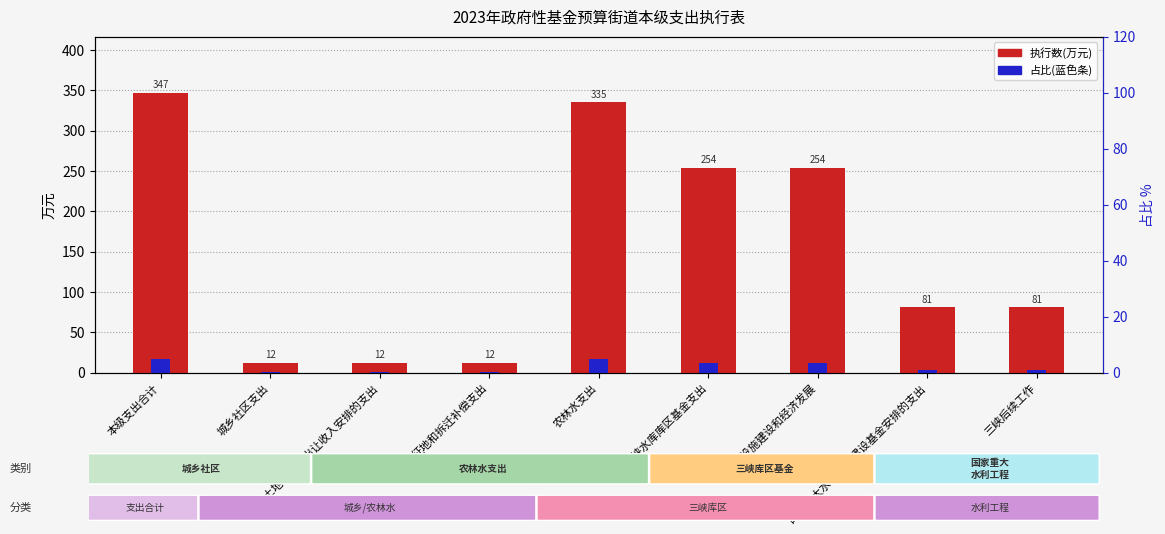

Which series changed the most between 城乡社区支出 and 三峡水库库区基金支出?

执行数(万元)